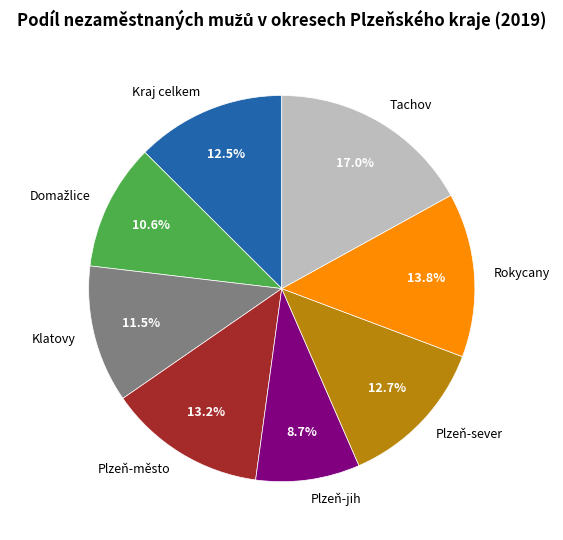

Do Klatovy and Plzeň-sever together represent more than half of the pie?

No